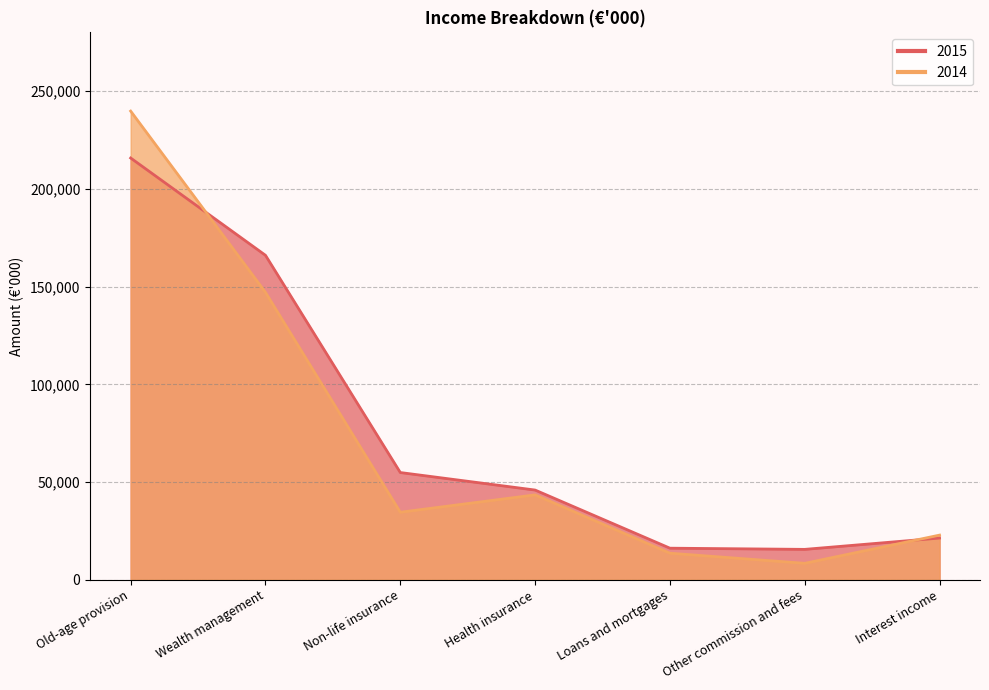

True or false: 2014 and 2015 cross at least once.

True